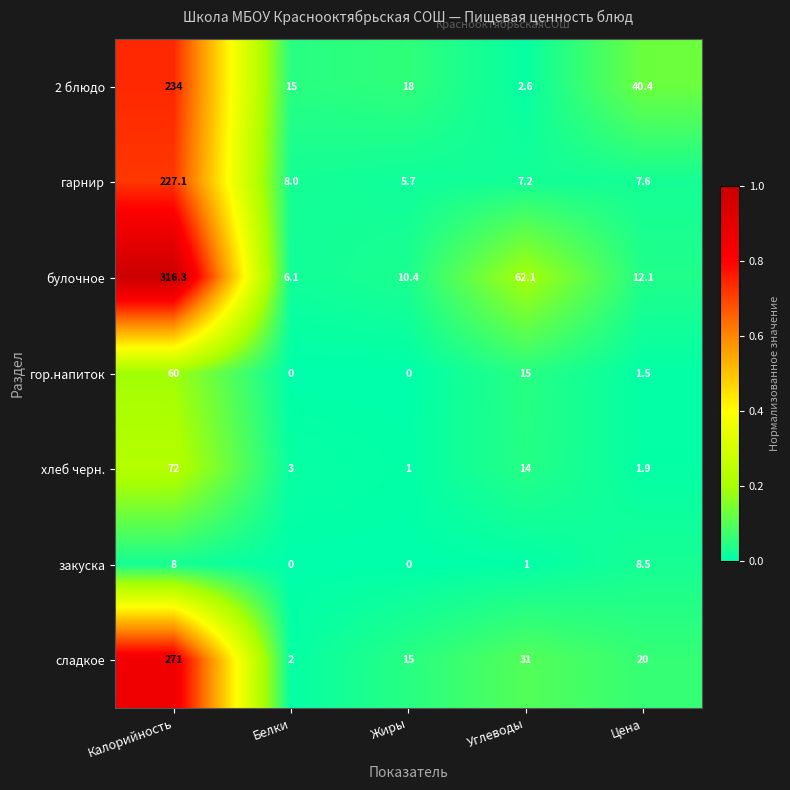

List the series in order of their peak value, highest first.

булочное, сладкое, 2 блюдо, гарнир, хлеб черн., гор.напиток, закуска